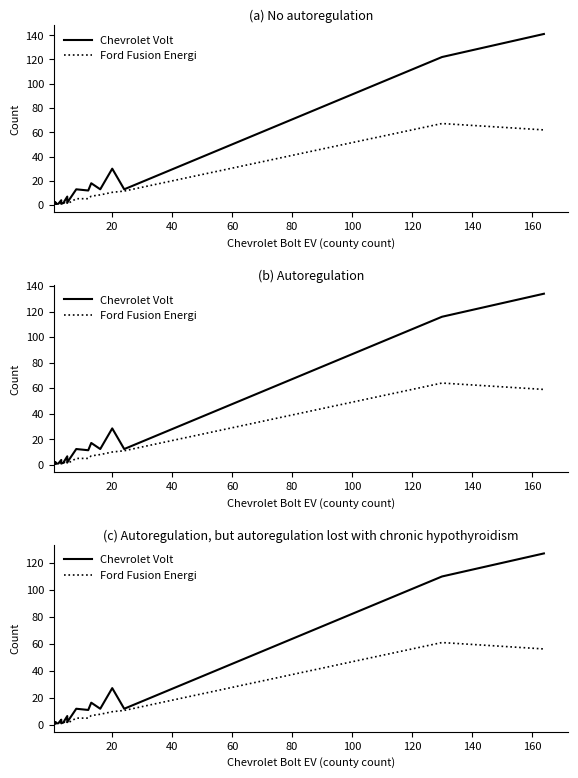

True or false: Ford Fusion Energi has more than 0 interior local peaks.

True